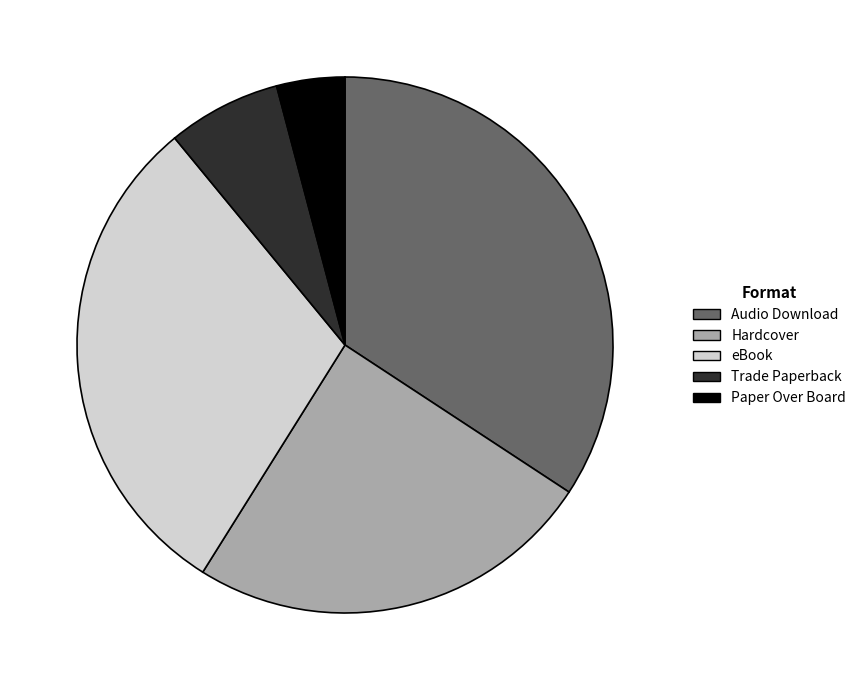

Which category has the smallest portion of the pie?

Paper Over Board